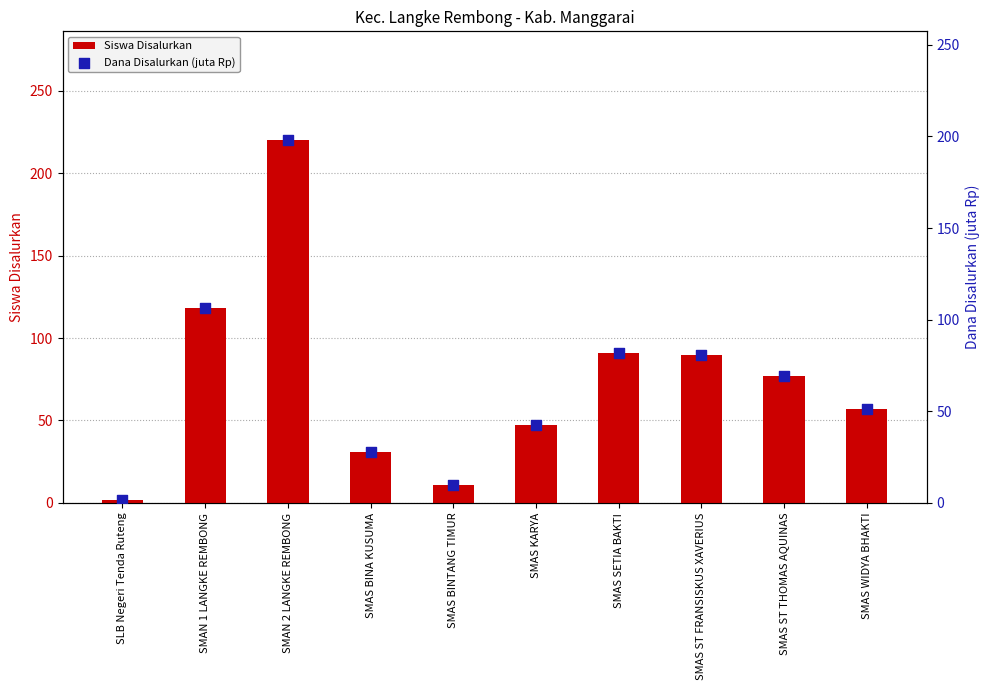

At how many categories does at least one series exceed 40?

7